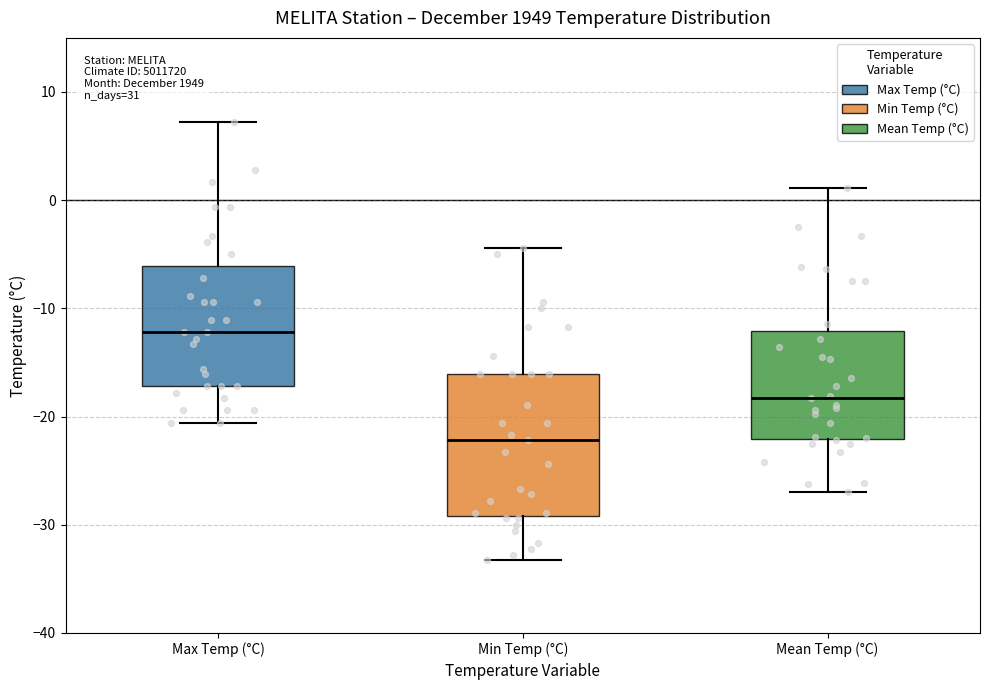

Which box has the highest median line?

Max Temp (°C)